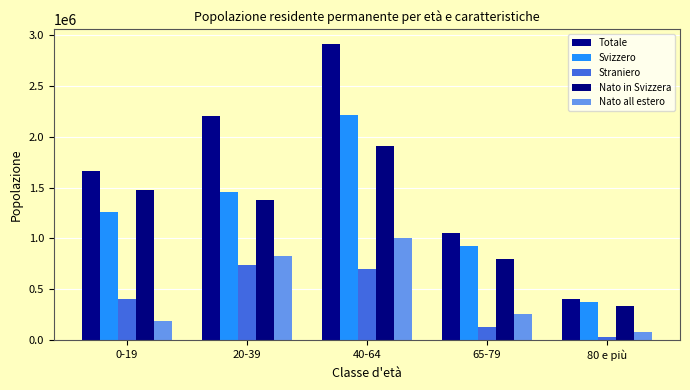

How many bars are there in total?

25